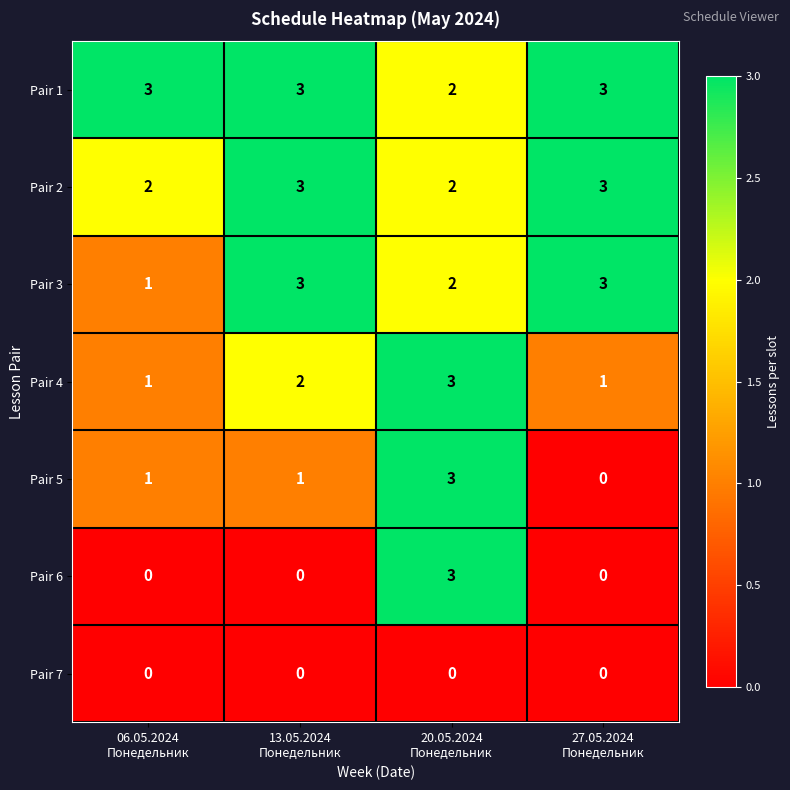

What is the sum of all Pair 3 values?

9